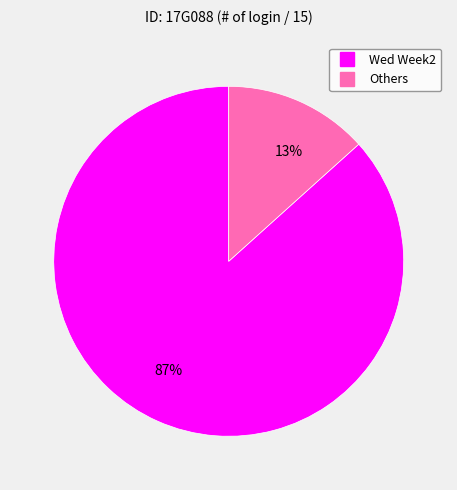

Does any single category account for the majority?

Yes